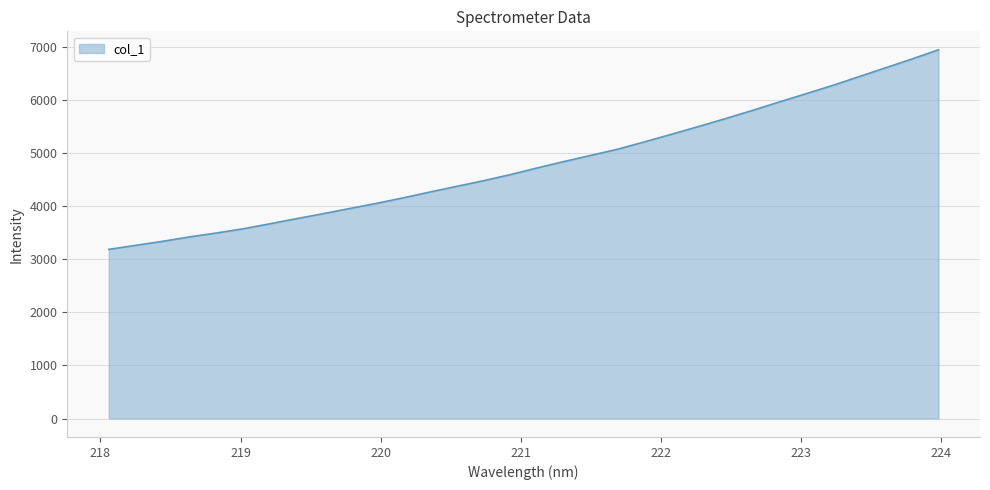

What is the maximum value shown in the chart?

6939.2